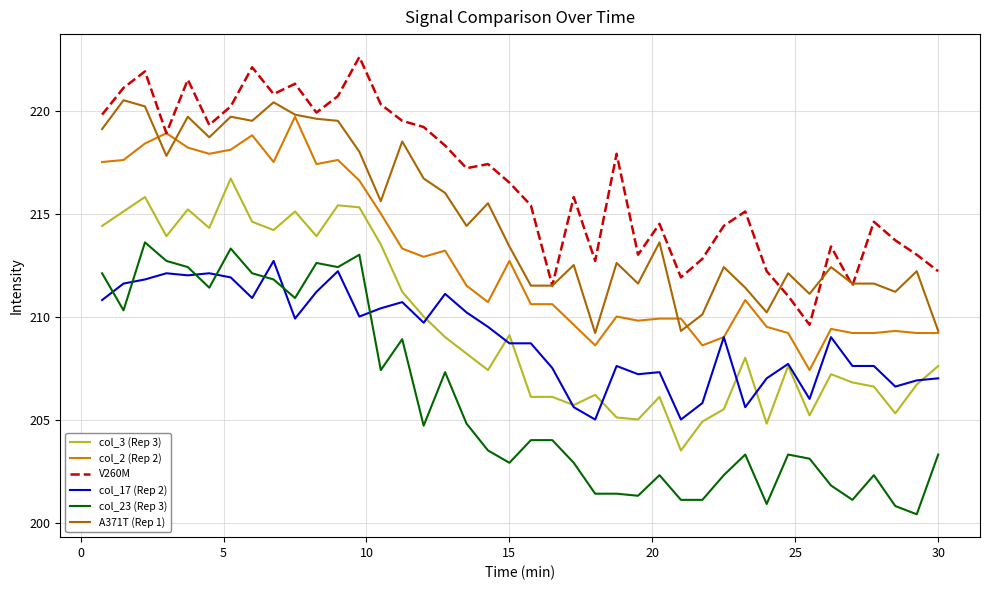

What is the greatest value displayed?

222.6